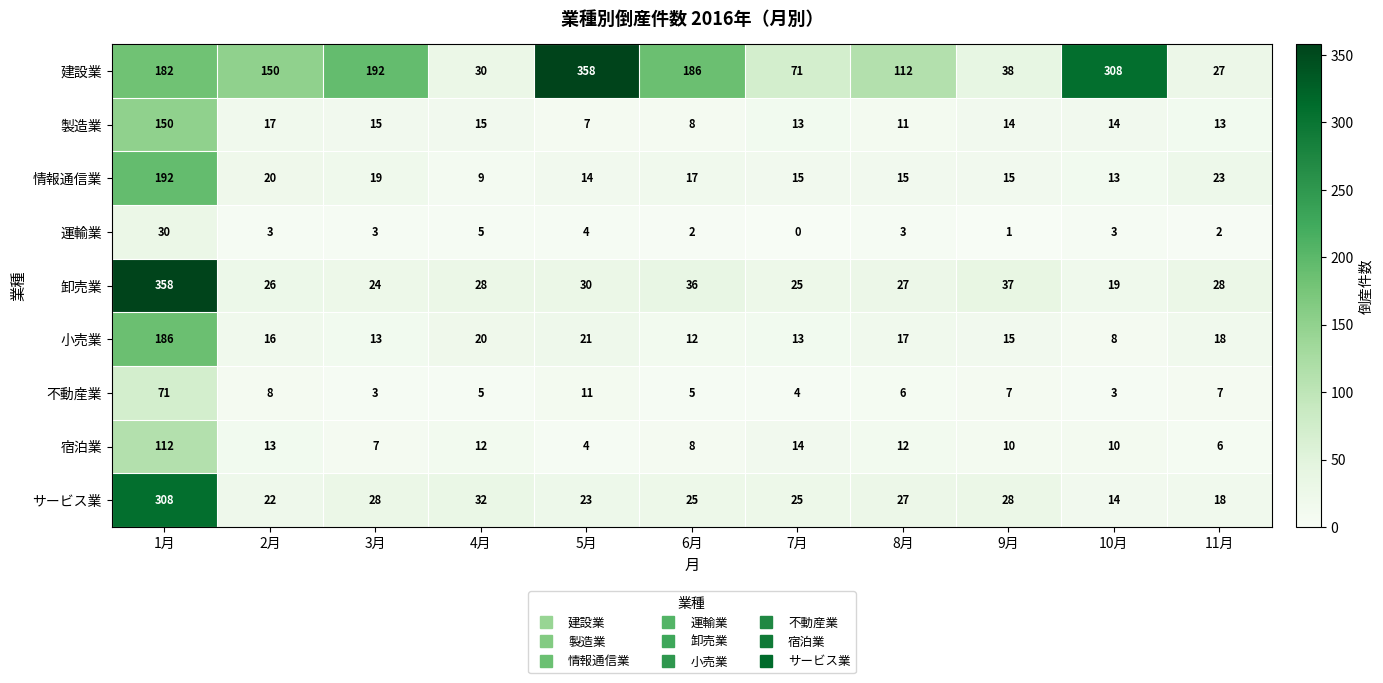

Is it true that 運輸業 equals 2 at 3月?

False